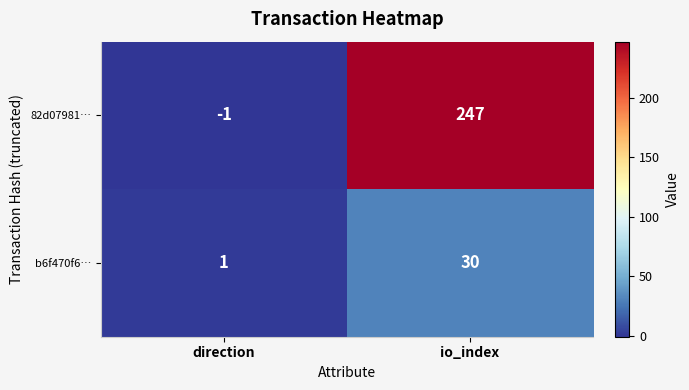

Reading left to right, what are all the values shown in this chart?

82d07981…: direction=-1	io_index=247
b6f470f6…: direction=1	io_index=30